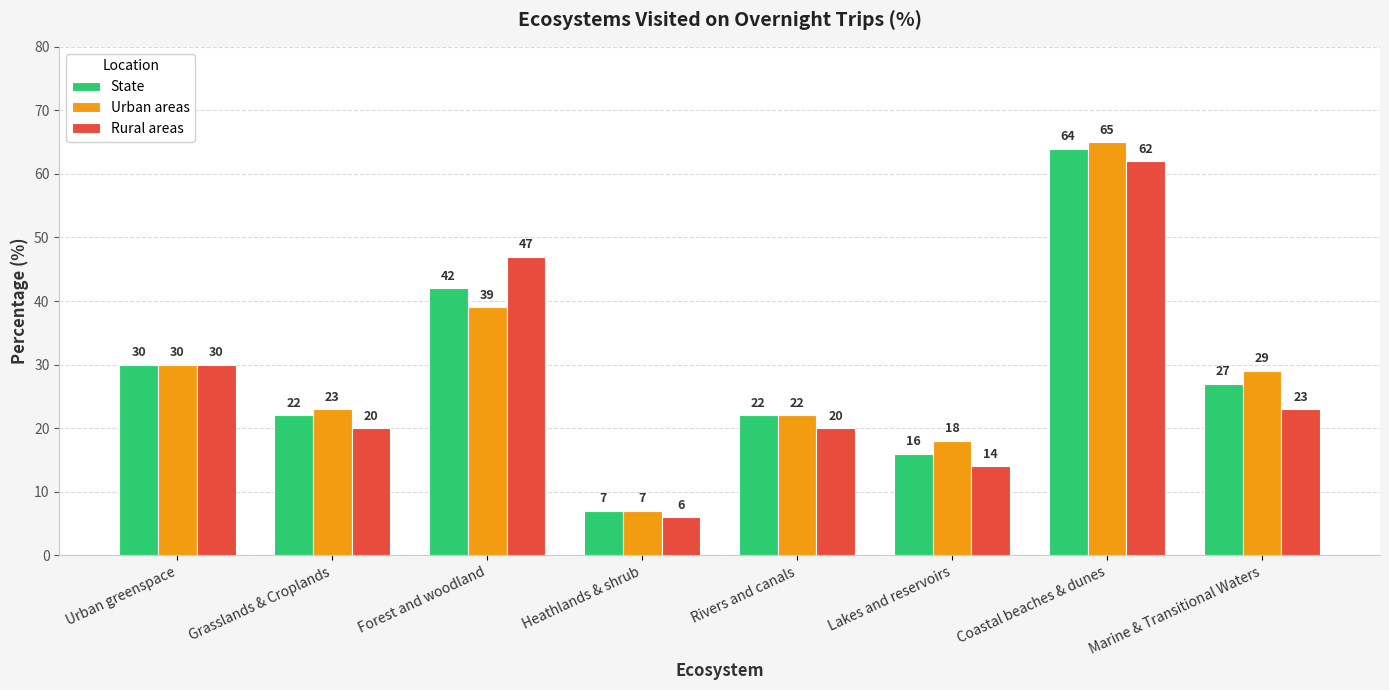

What is the label of the 3rd bar from the left?

Forest and woodland